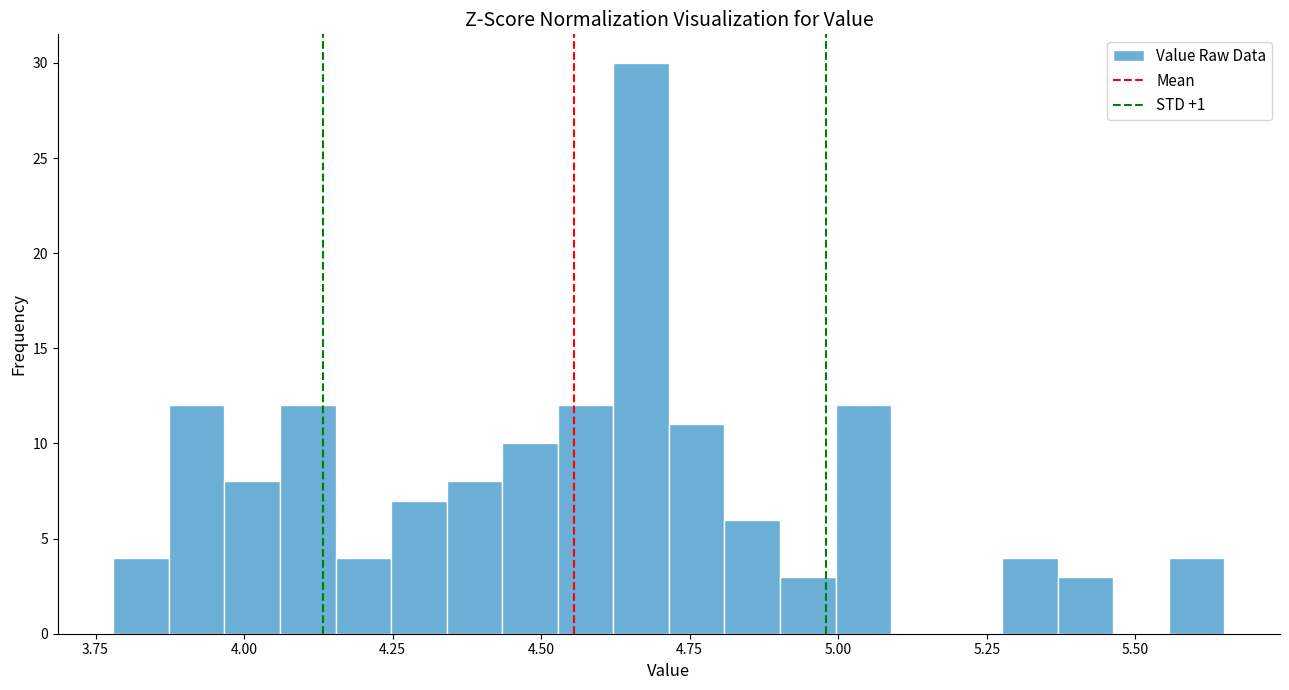

Around what value on the x-axis is the tallest bar? Give the approximate position of its centre, as read against the axis.

4.65